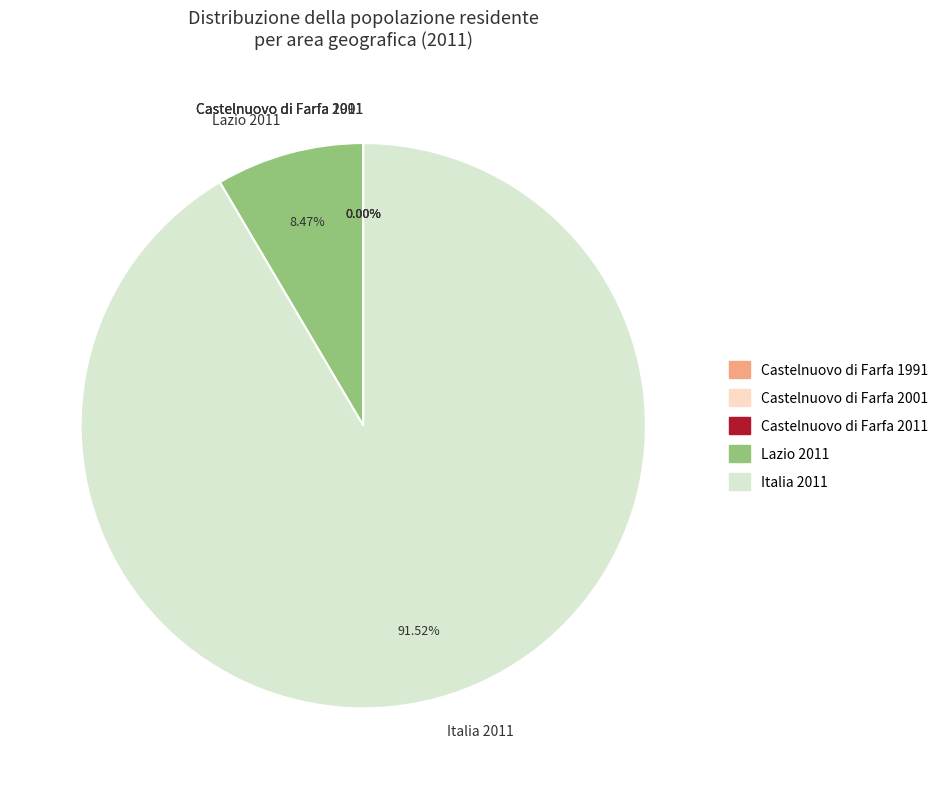

Does Italia 2011 account for over 50% of the chart?

Yes